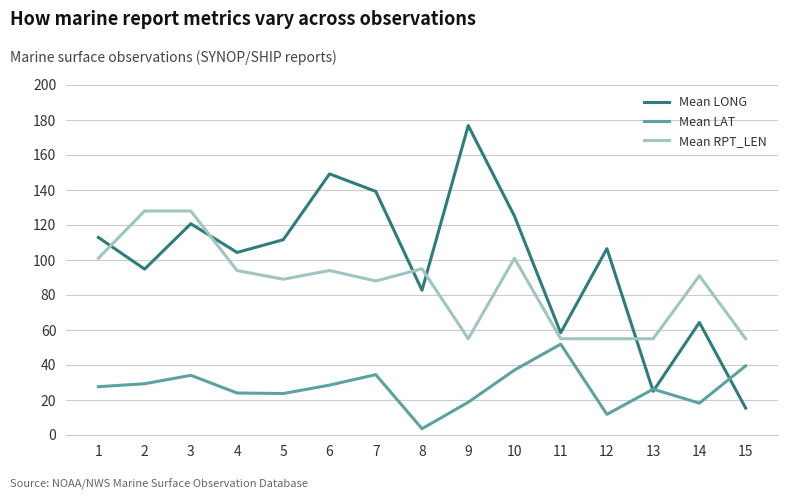

Count the number of data series in this chart.

3